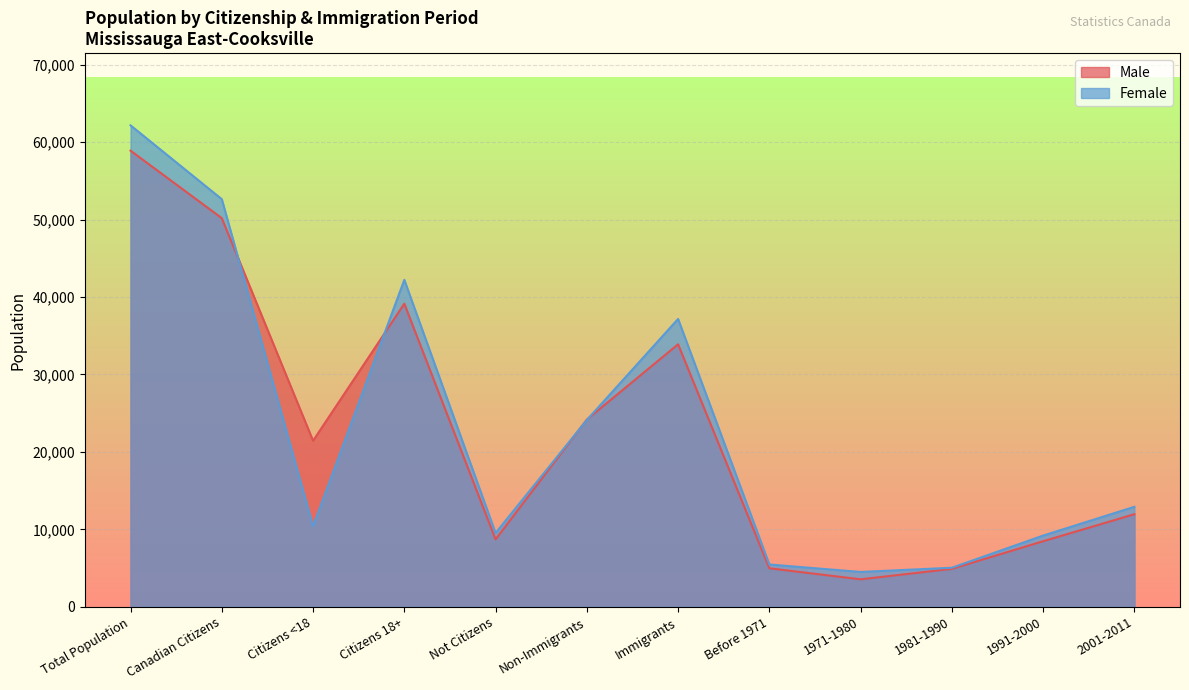

In Male, how many points are higher than both neighbors (excluding endpoints)?

2